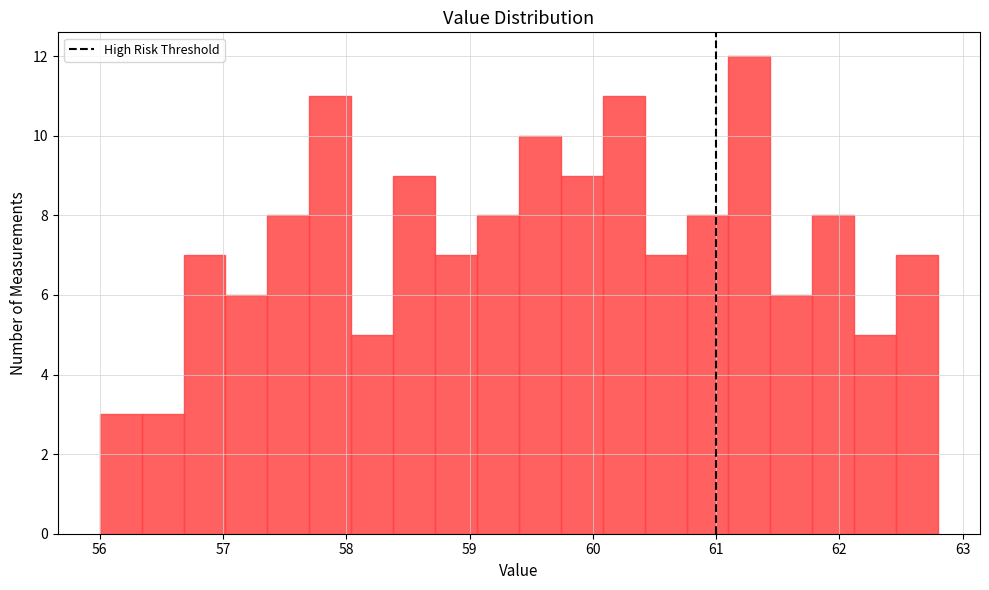

Read against the x-axis, roughly where is the centre of the tallest bar?

61.3